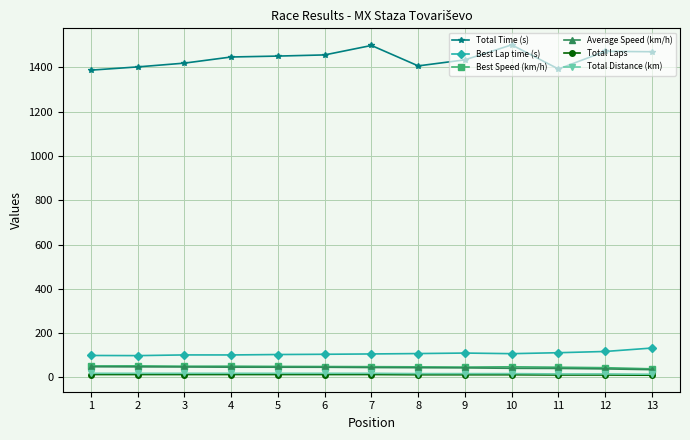

Is the value of Best Speed (km/h) at 11 greater than the value of Total Time (s) at 1?

No